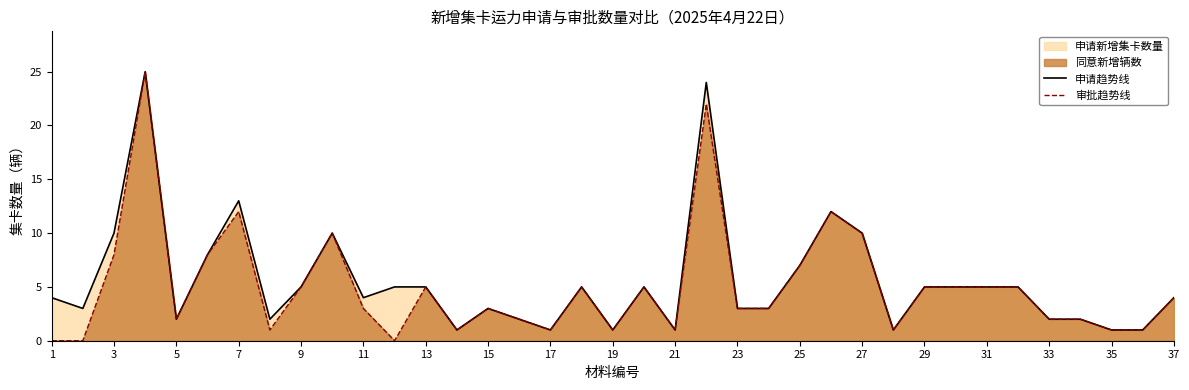

How many data points in 申请趋势线 are less than 4?

16